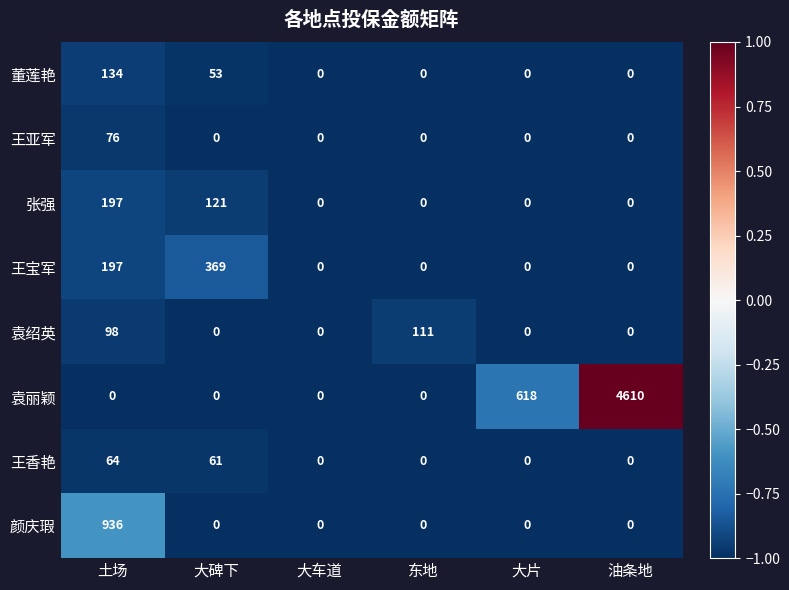

At which label is 王宝军 closest to 184?

土场